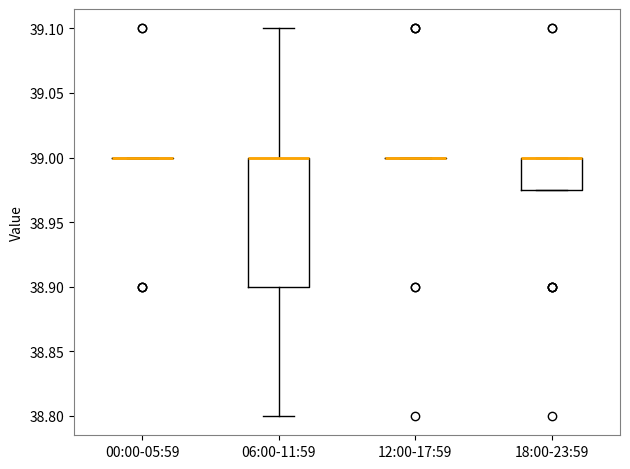

Reading left to right, transcribe this box plot: for each box, give where its median line is, the range the box spans, and where its two whiskers end, as read against the y-axis. The values are not printed on the chart, so give them approximately, as read against the axis.

00:00-05:59: box collapsed to a line at 39.000, whiskers 39.000 to 39.000
06:00-11:59: median 39.000 (drawn on the box's upper edge), box 38.900 to 39.000, whiskers 38.800 to 39.100
12:00-17:59: box collapsed to a line at 39.000, whiskers 39.000 to 39.000
18:00-23:59: median 39.000 (drawn on the box's upper edge), box 38.975 to 39.000, whiskers 38.975 to 39.000